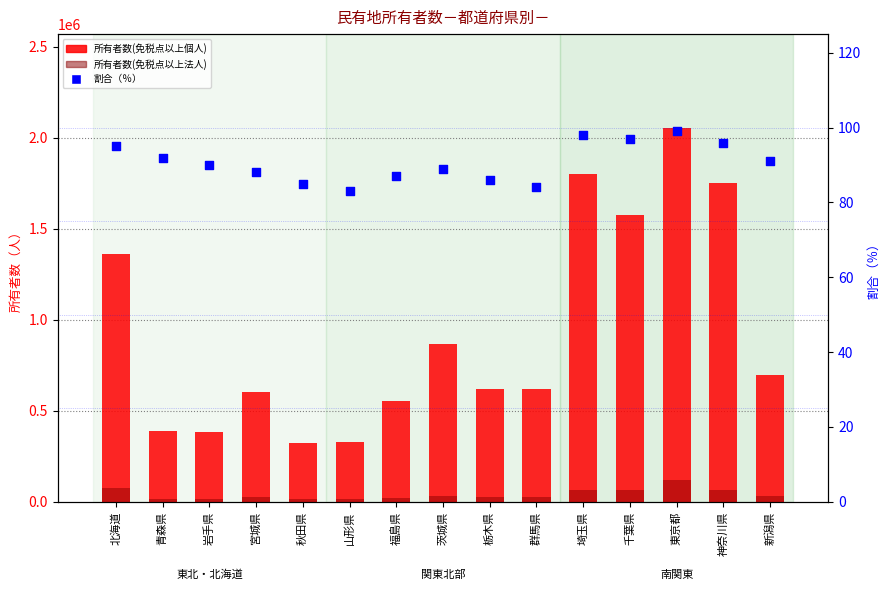

Which series reaches the maximum Y coordinate?

所有者数(免税点以上個人)